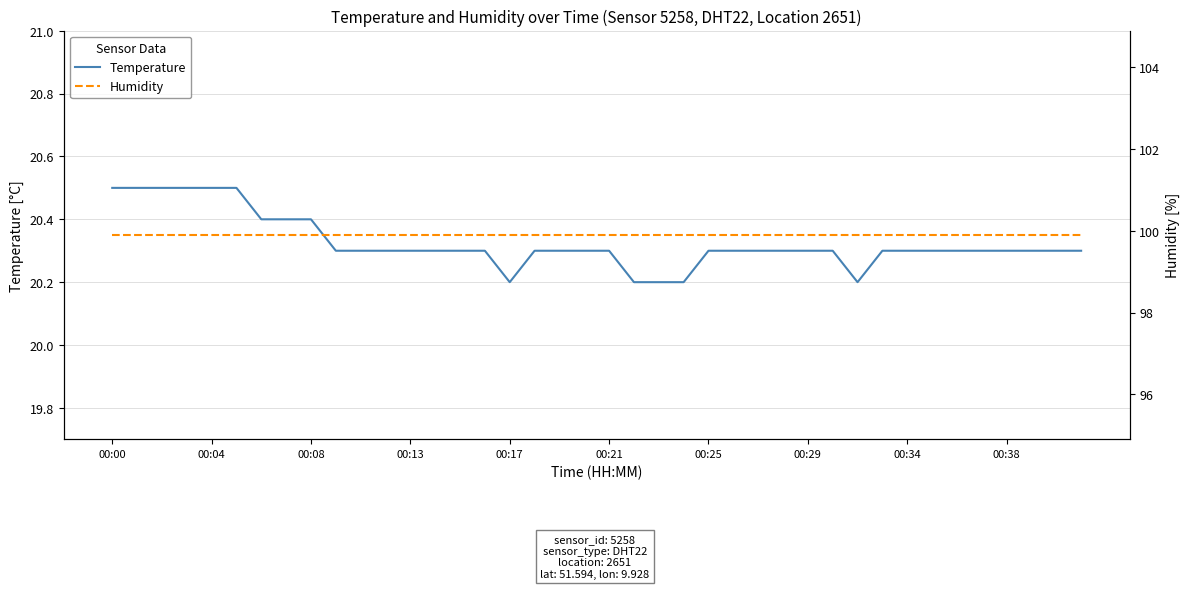

How many Temperature values are between 20 and 21?

40